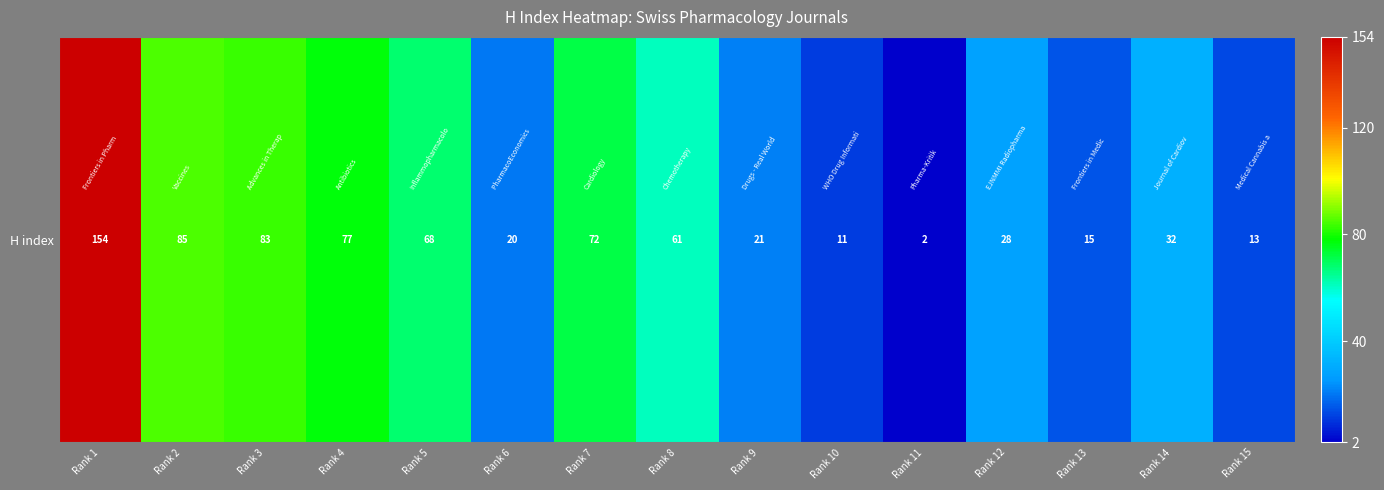

Reading right to left, what are all the values shown in this chart?

13	32	15	28	2	11	21	61	72	20	68	77	83	85	154